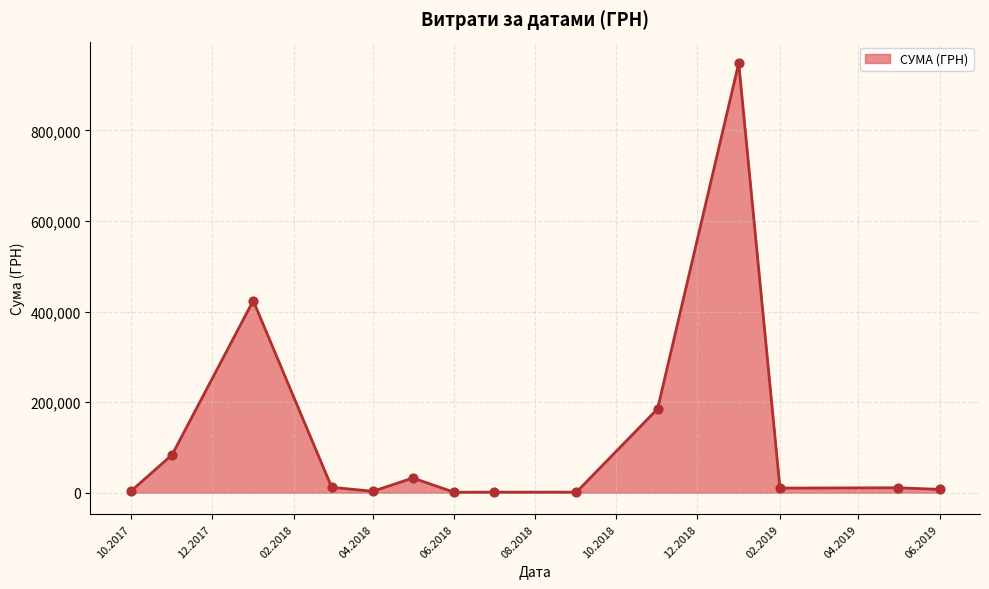

What is the greatest value displayed?

948409.9